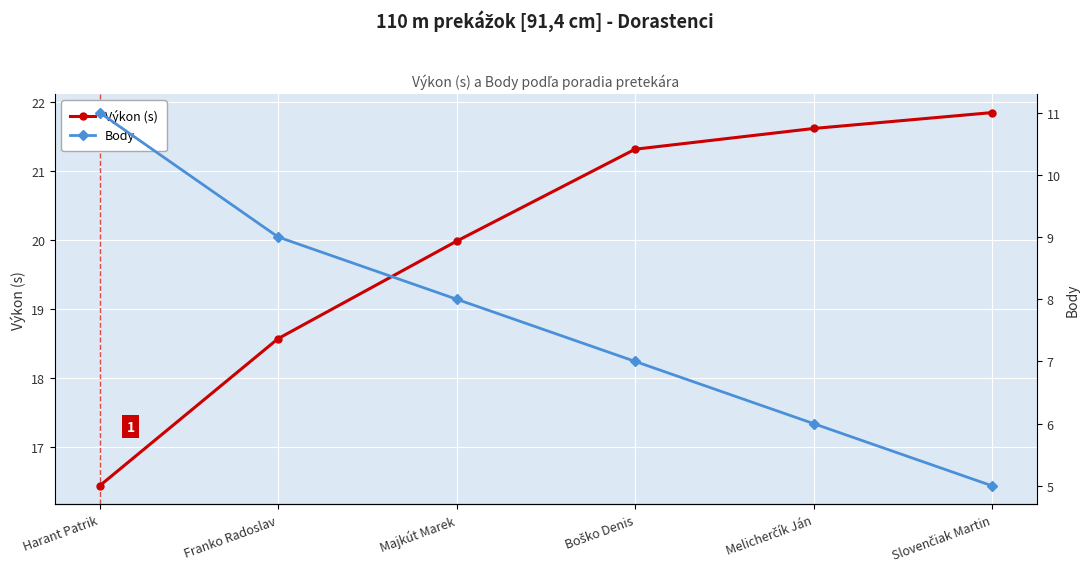

List the labels in order of Výkon (s) value, smallest first.

Harant Patrik, Franko Radoslav, Majkút Marek, Boško Denis, Melicherčík Ján, Slovenčiak Martin